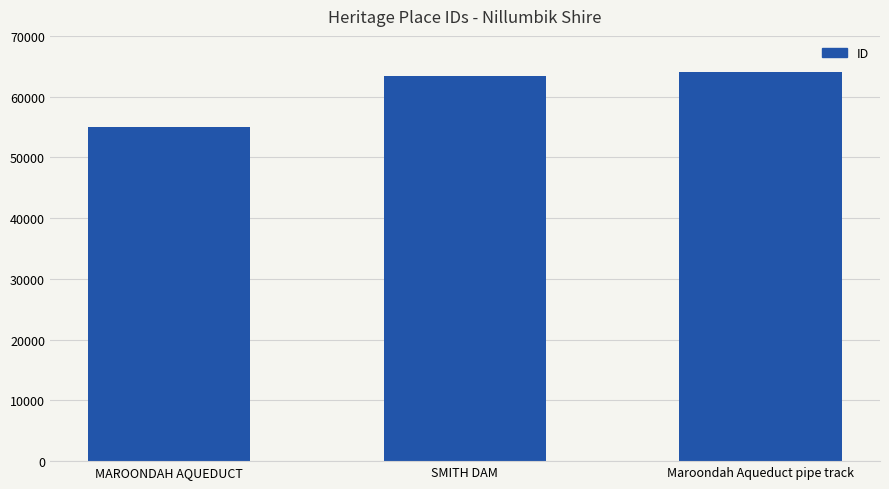

What is the average value?

60851